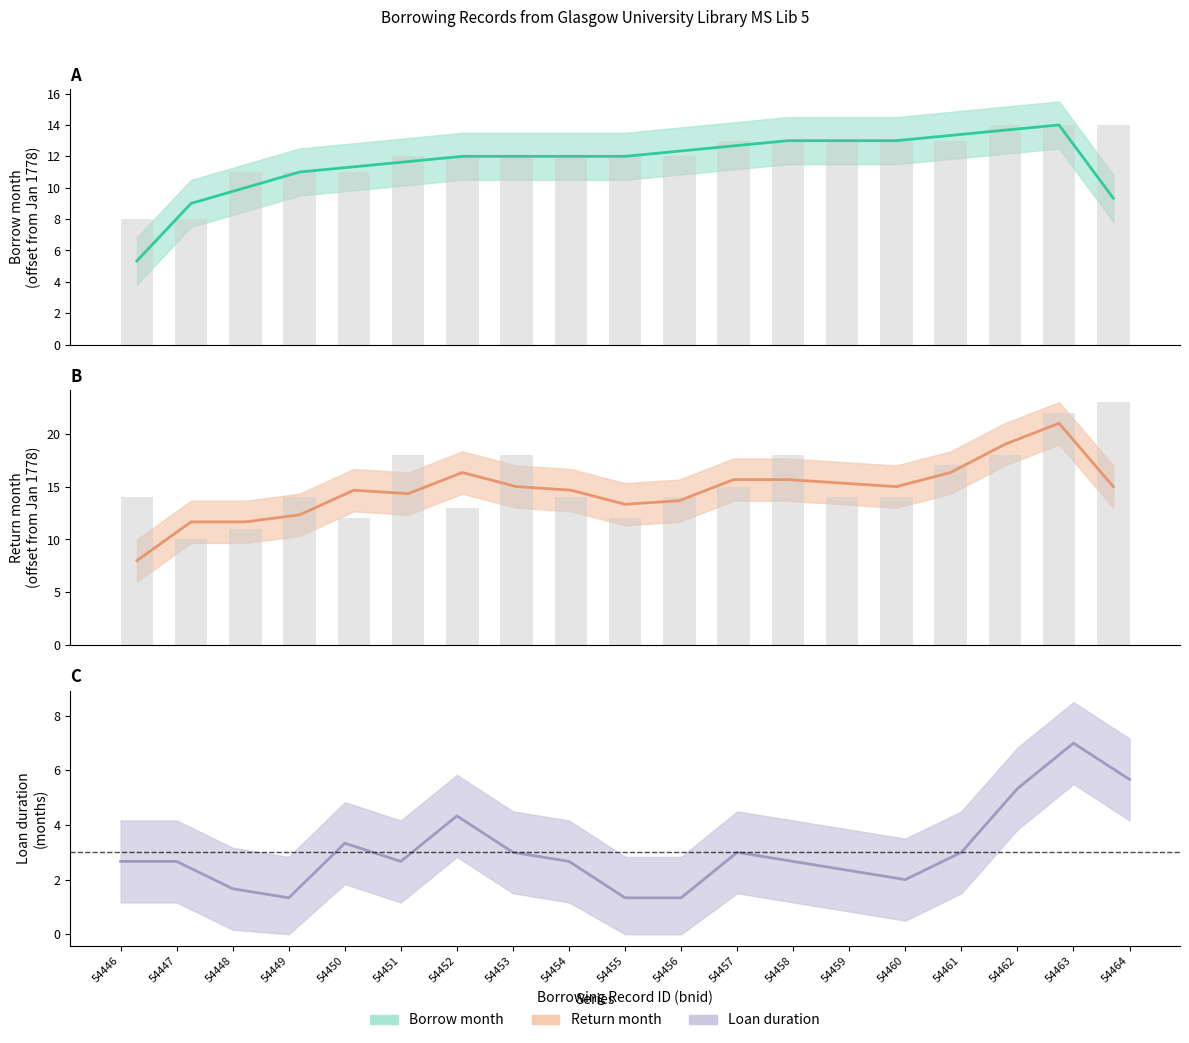

What is the difference between the Loan duration (months) values at 54456 and 54461?

1.7